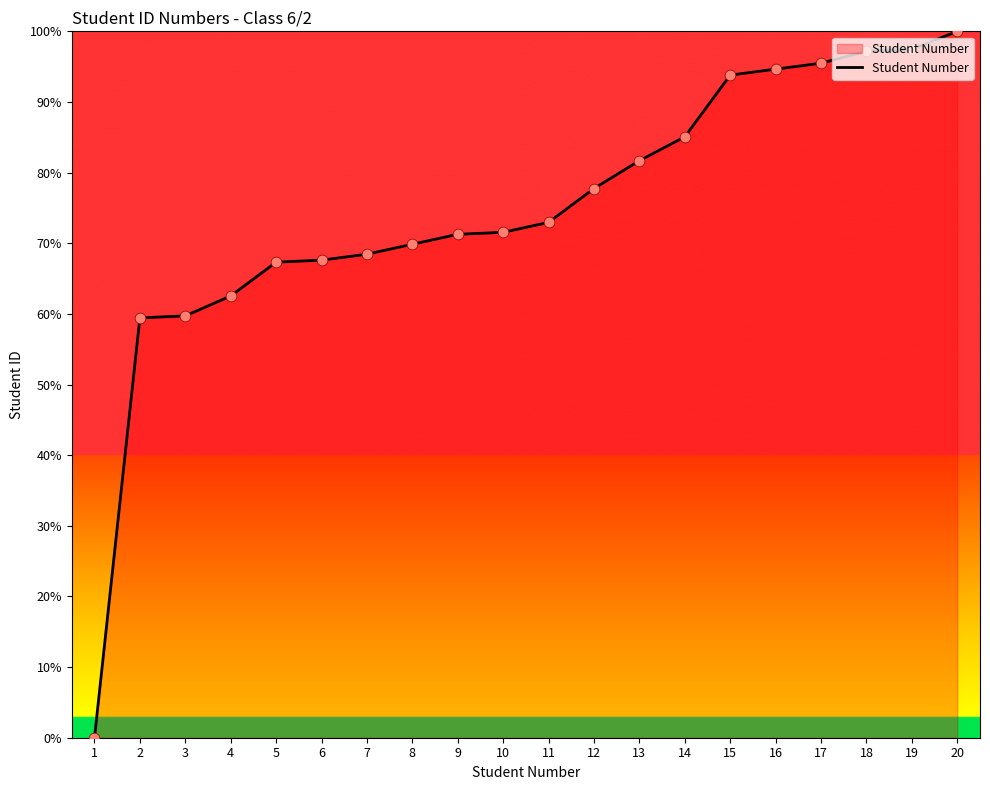

What is the ratio of the value at 4 to the value at 15?

0.7